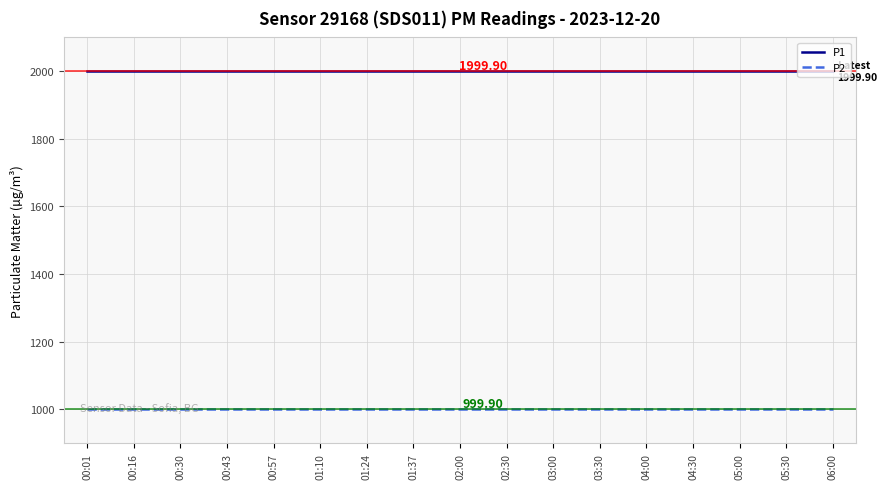

What is the sum of the P1 values at 03:00 and 02:00?

3999.8